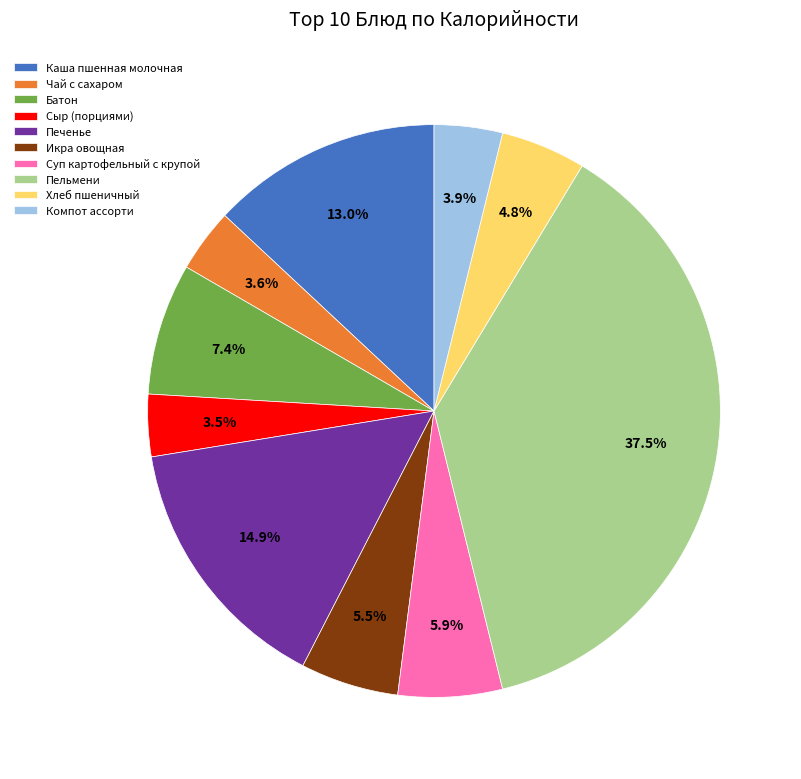

To the nearest percent, what is the difference between the Суп картофельный с крупой and Сыр (порциями) slice percentages?

2%